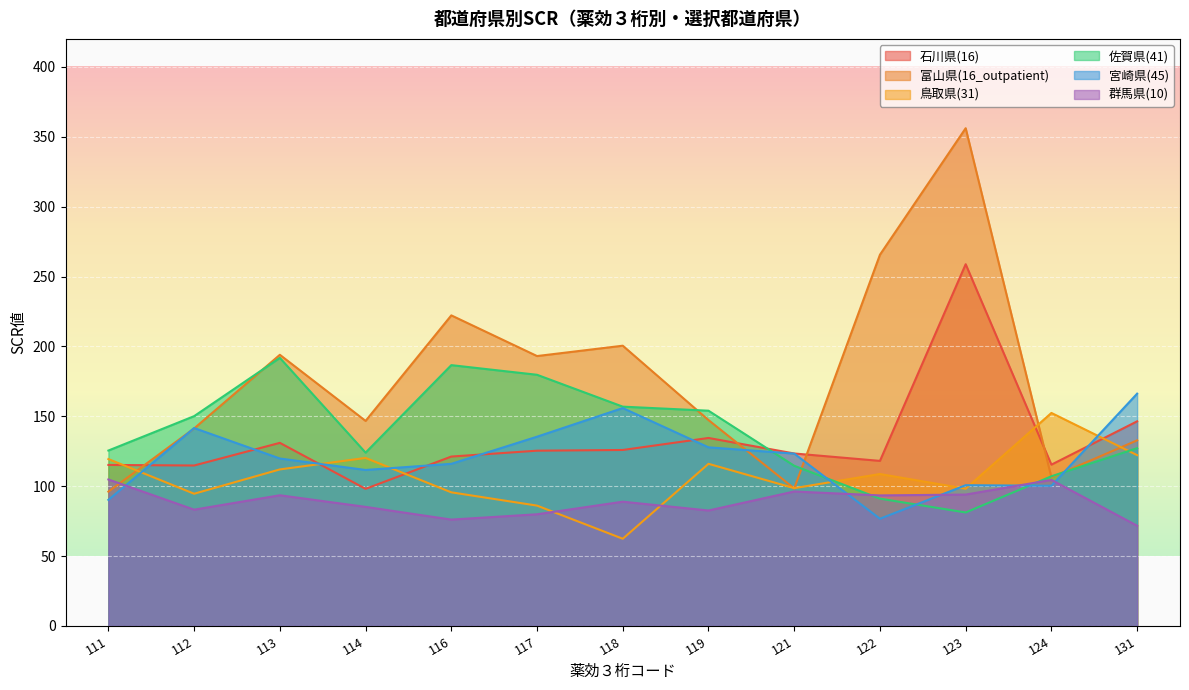

At which category is the sum across all series the highest?

123